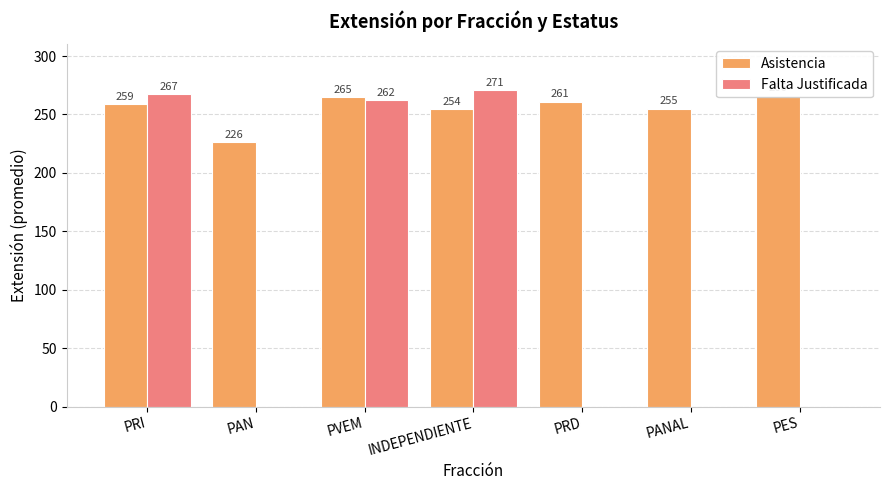

What position from the left is PANAL?

6